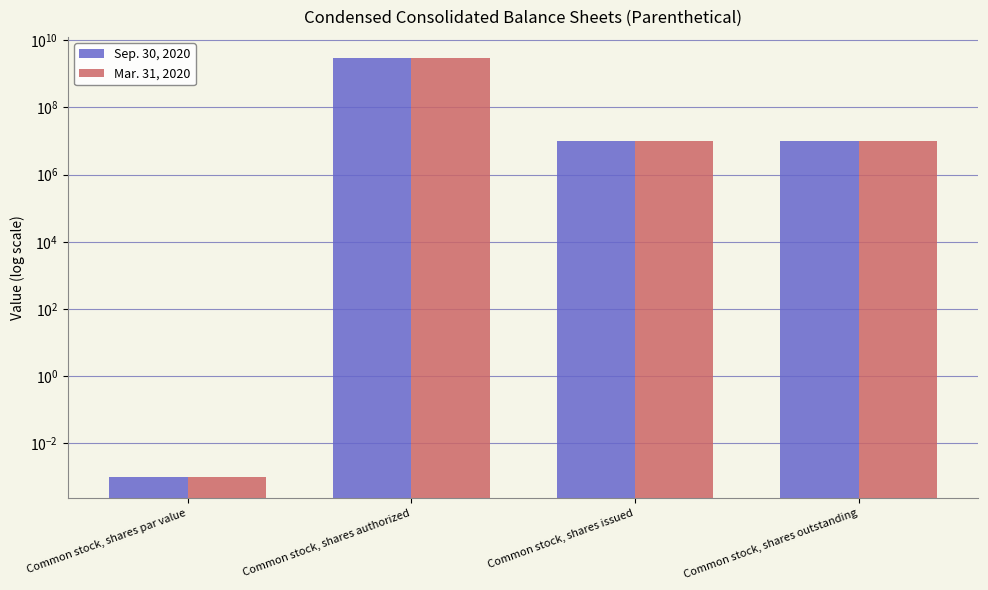

What is the average value of the Sep. 30, 2020 series?

754958796.0